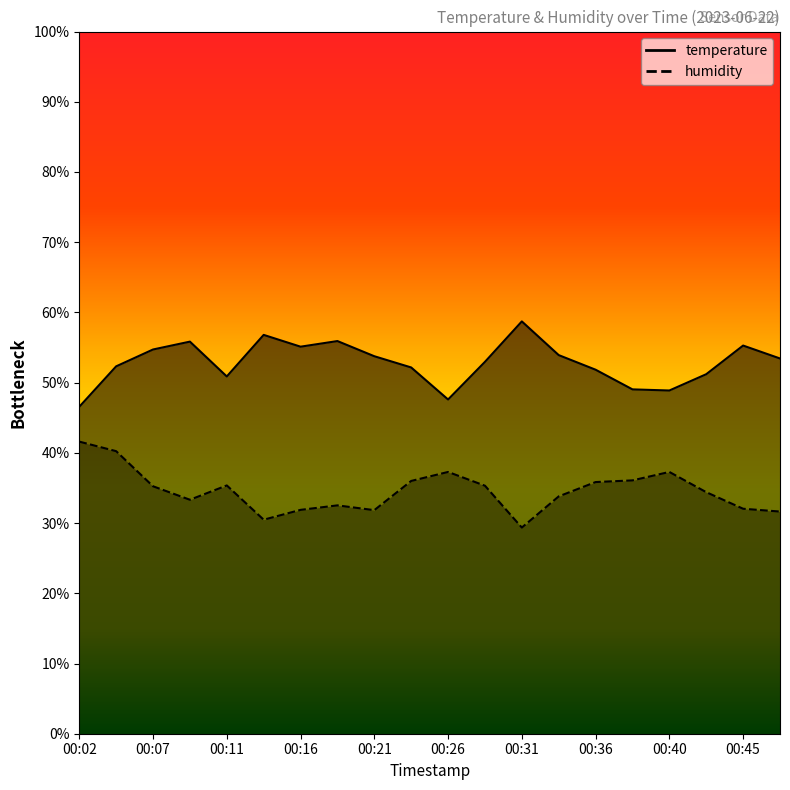

What is the spread (max minus min) of values at 00:04?

12.1